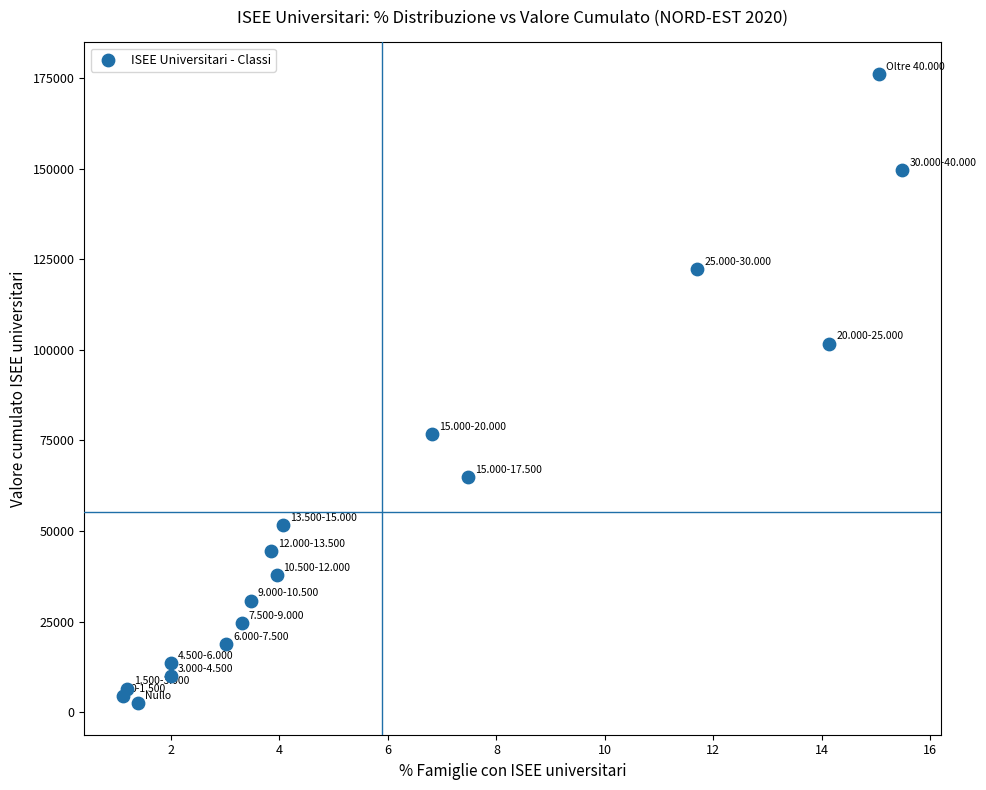

What is the range of Y values (max minus min)?

173721.8